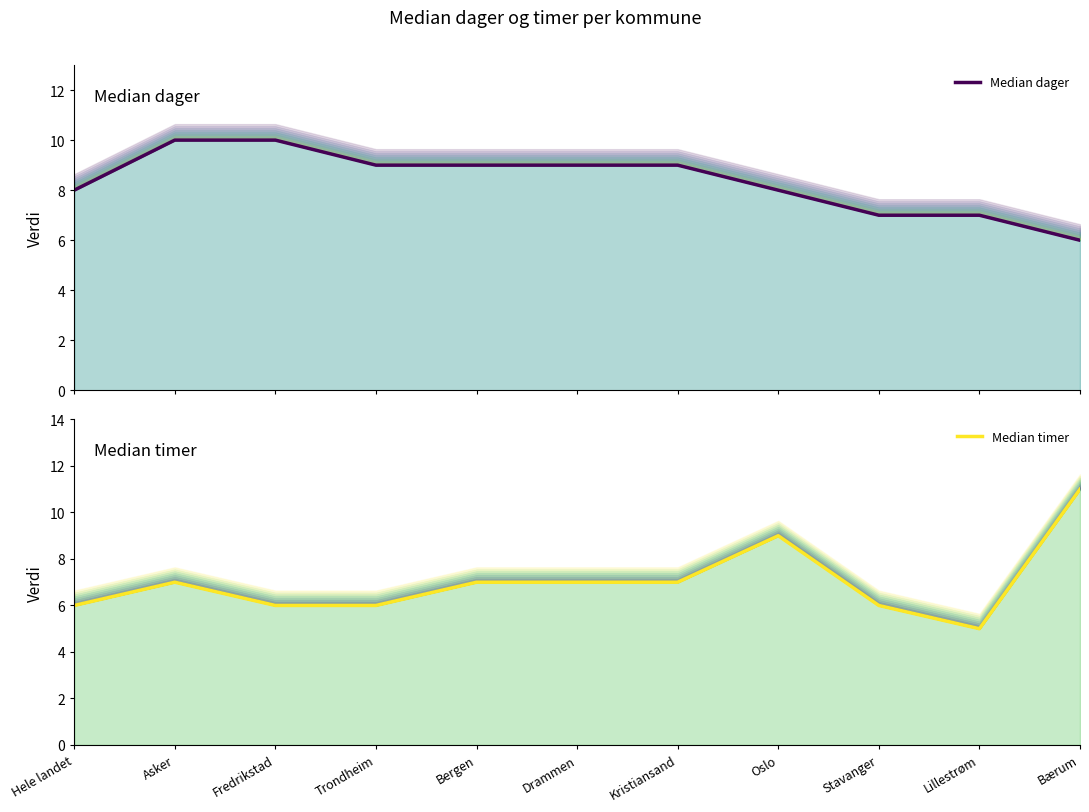

How many times do Median timer and Median dager cross each other?

3